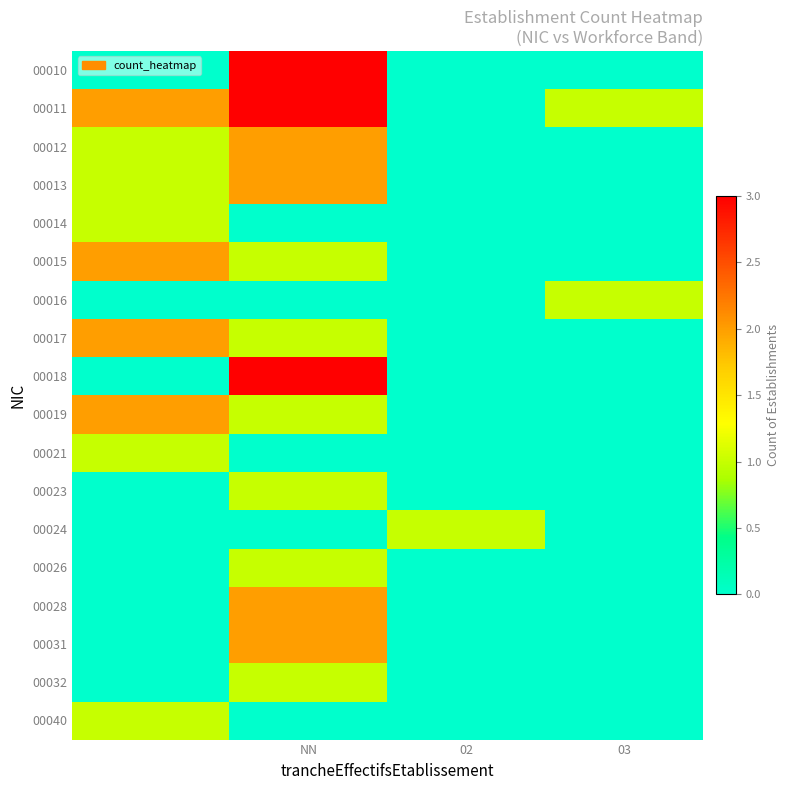

Count the number of data series in this chart.

18